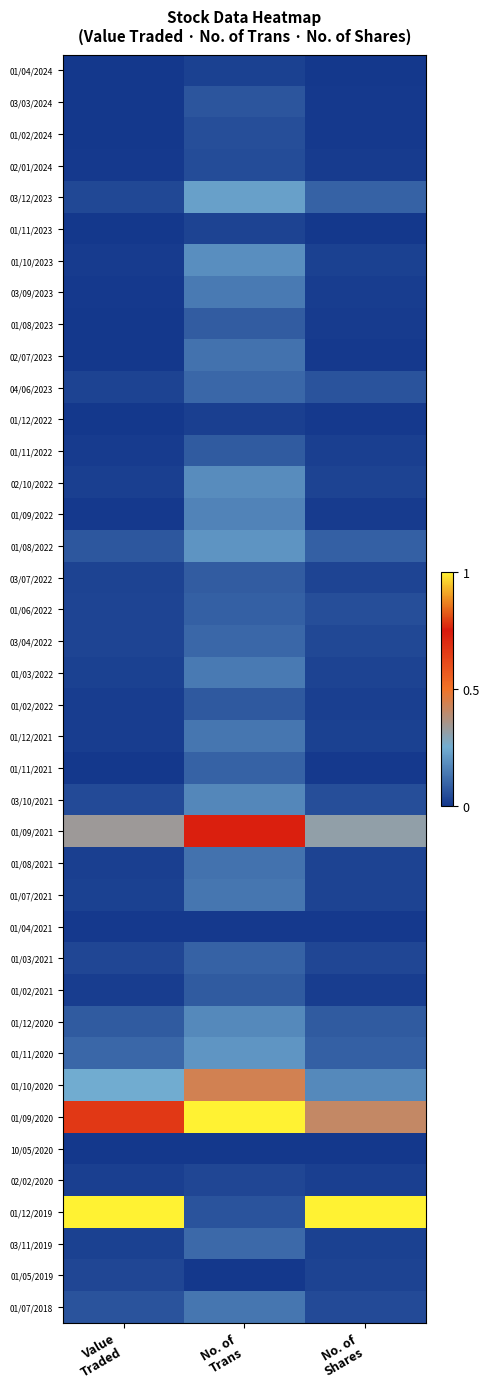

Which series has the largest range (max minus min)?

01/12/2019